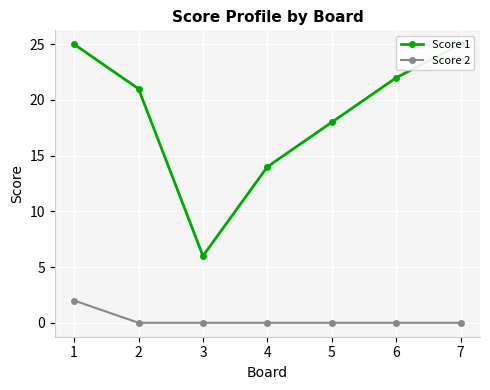

What is the sum of all Score 2 values?

2